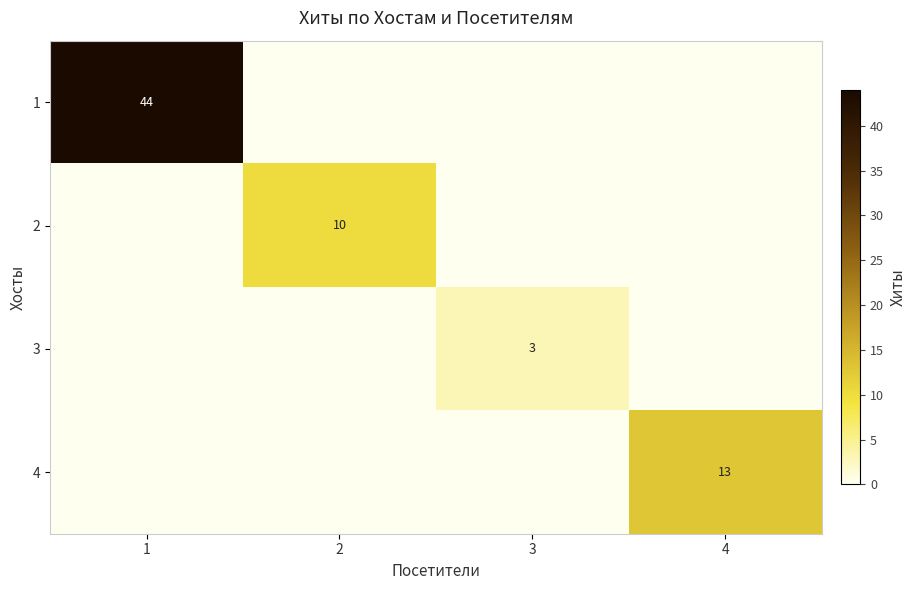

At which category is the sum across all series the highest?

1